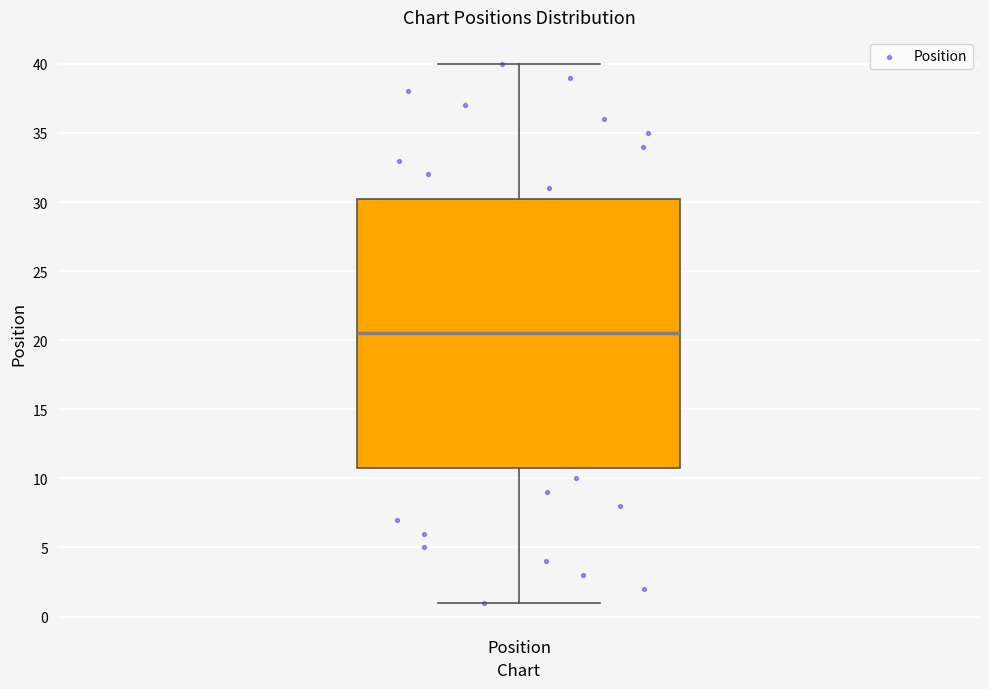

Read this box plot against the y-axis: the position of the median line, the range covered by the box, and the ends of both whiskers. The values are not printed on the chart, so give them approximately, as read against the axis.

median 20.5, box 11.0 to 30.5, whiskers 1.0 to 40.0